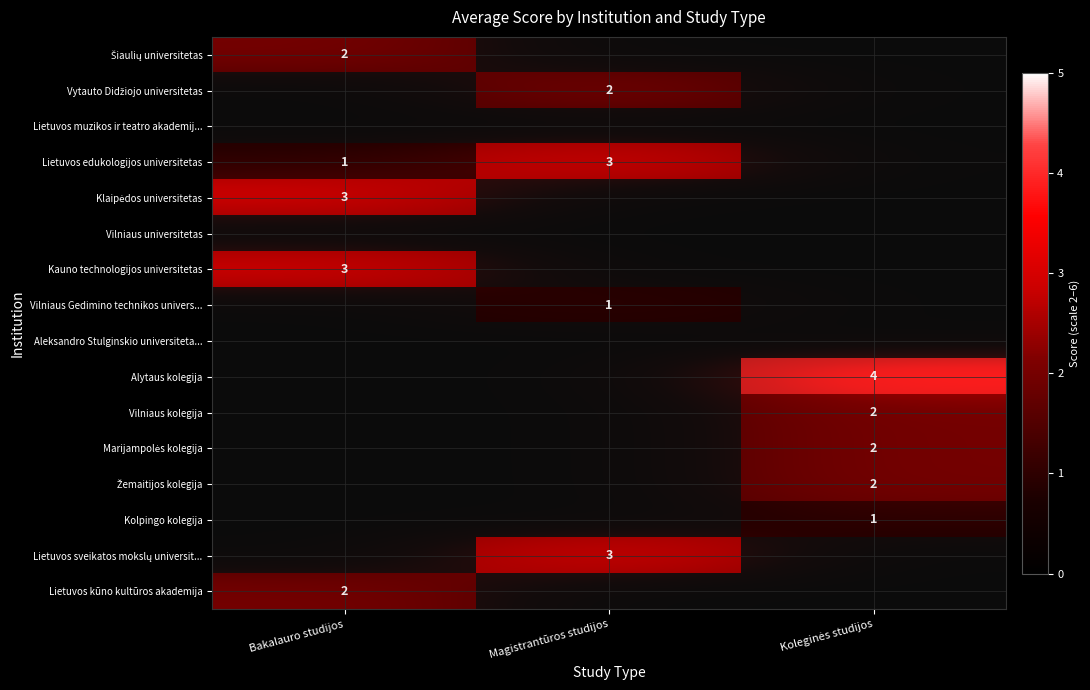

Which has a higher value, Bakalauro studijos or Koleginės studijos?

Bakalauro studijos